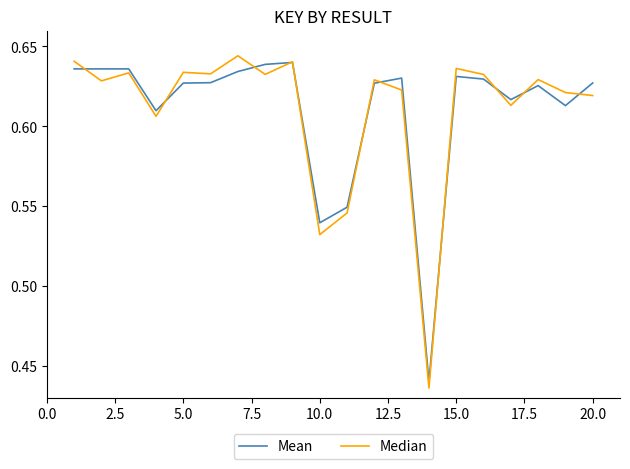

Which series has the widest spread of values?

Median